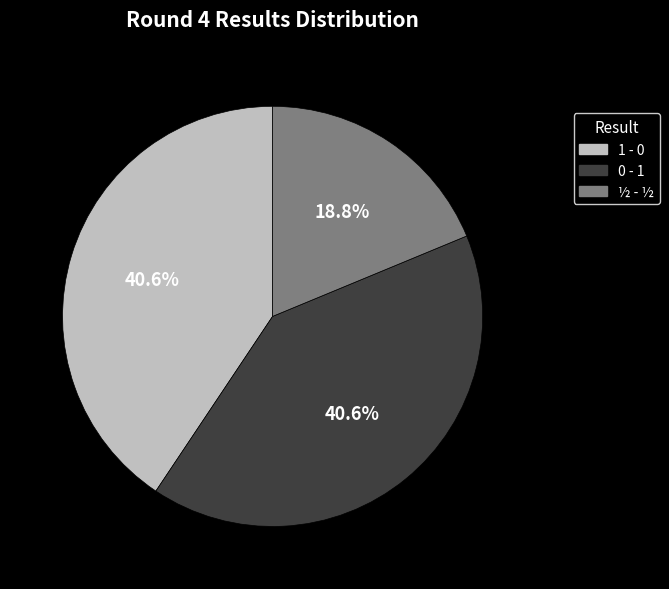

Is there a majority slice in this chart?

No